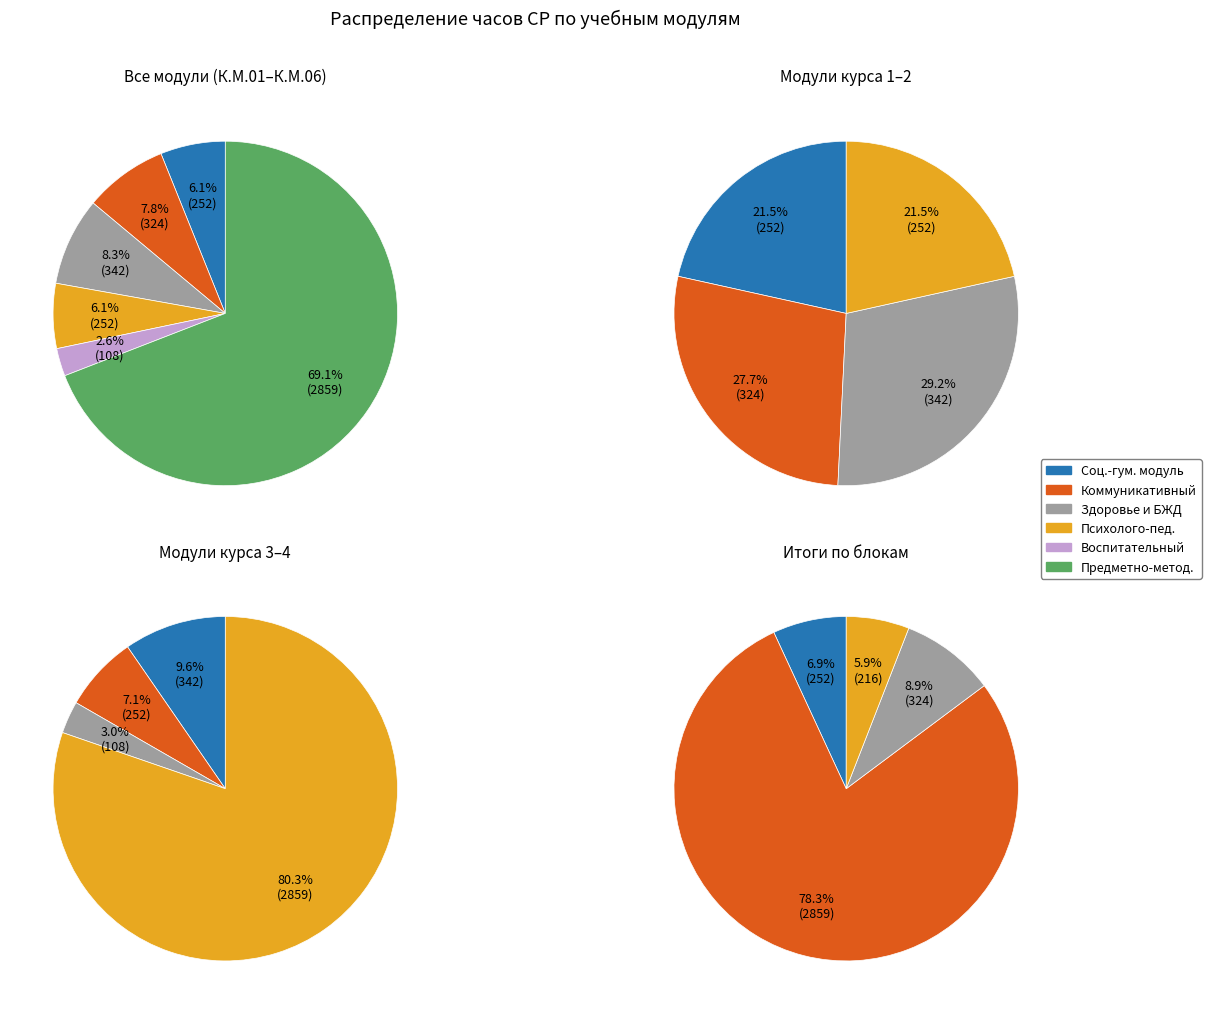

Does Коммуникативный модуль account for over 50% of the chart?

No